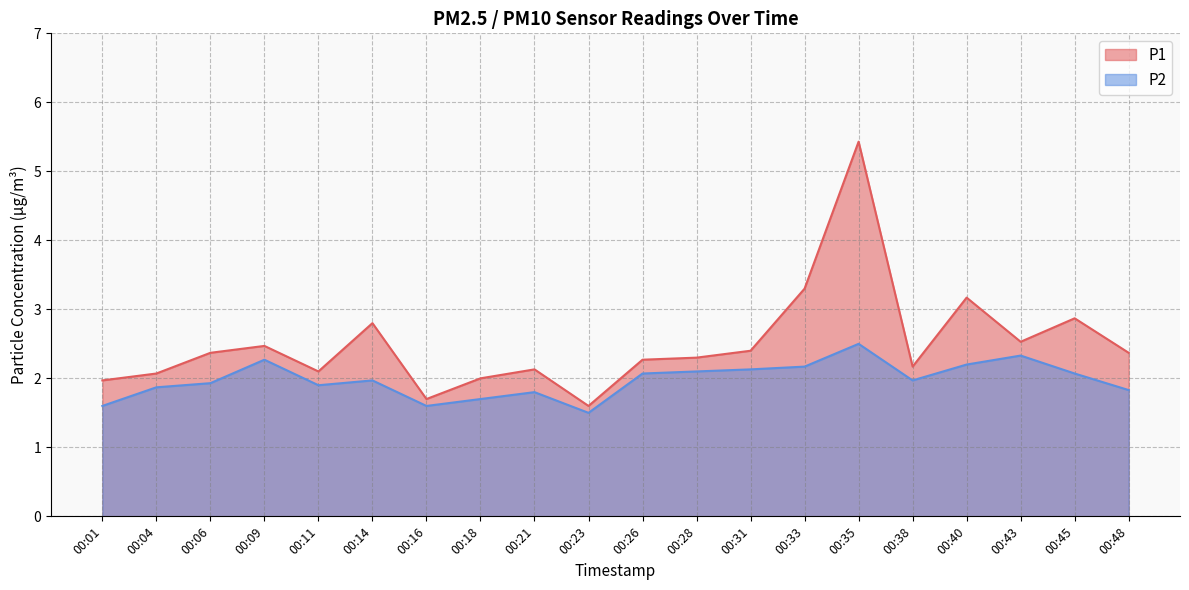

What is the approximate value of P2 at 00:40?

2.2